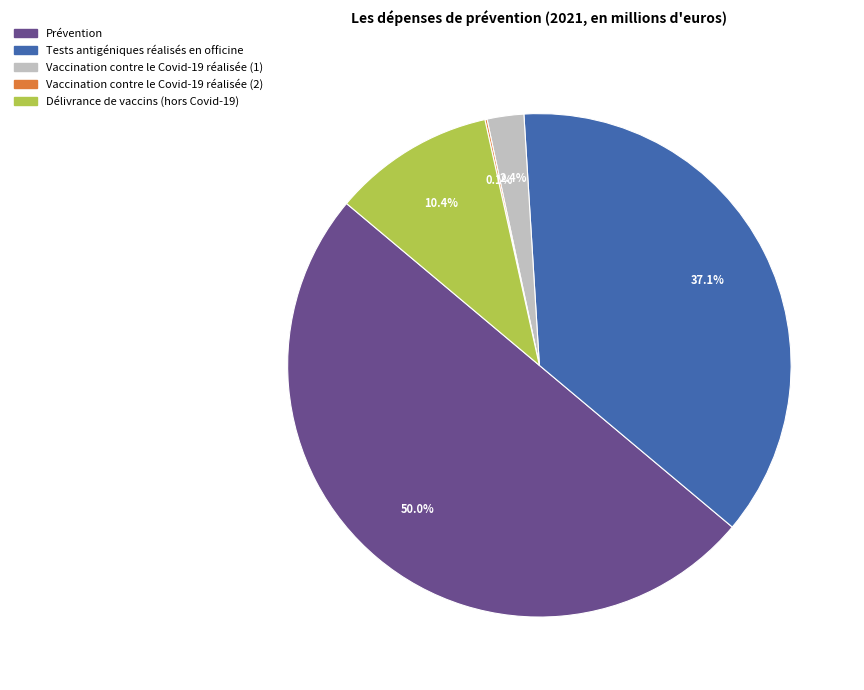

Which category has the biggest portion of the pie?

Prévention